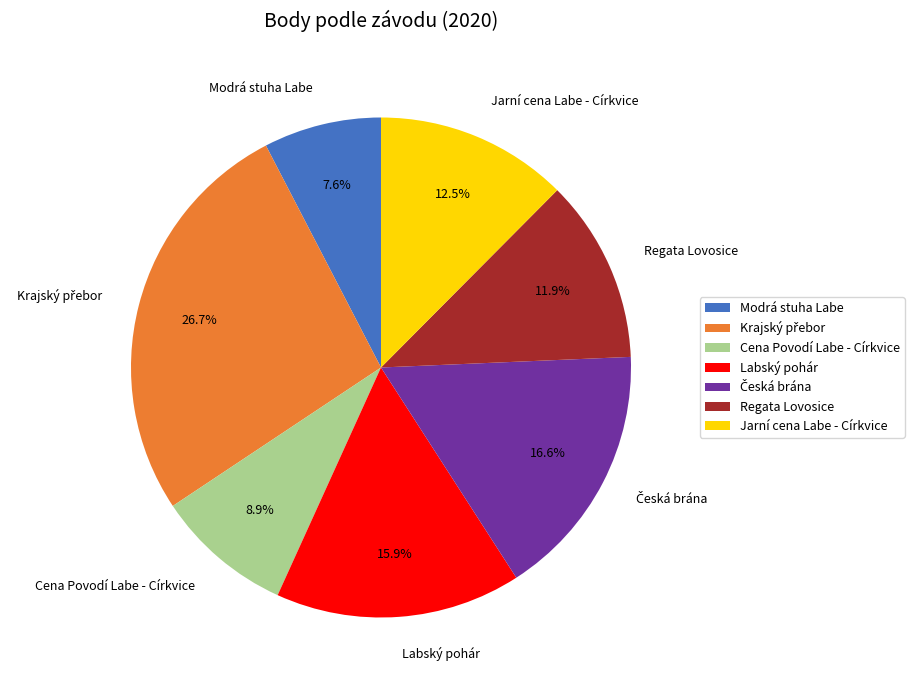

Which slice is the smallest?

Modrá stuha Labe